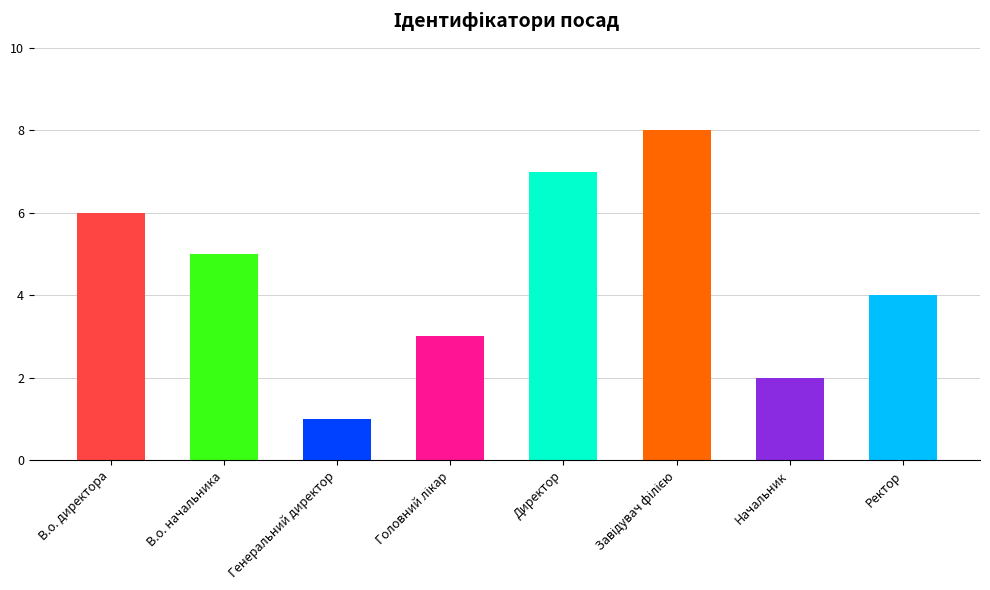

Which has a higher value, В.о. директора or Директор?

Директор